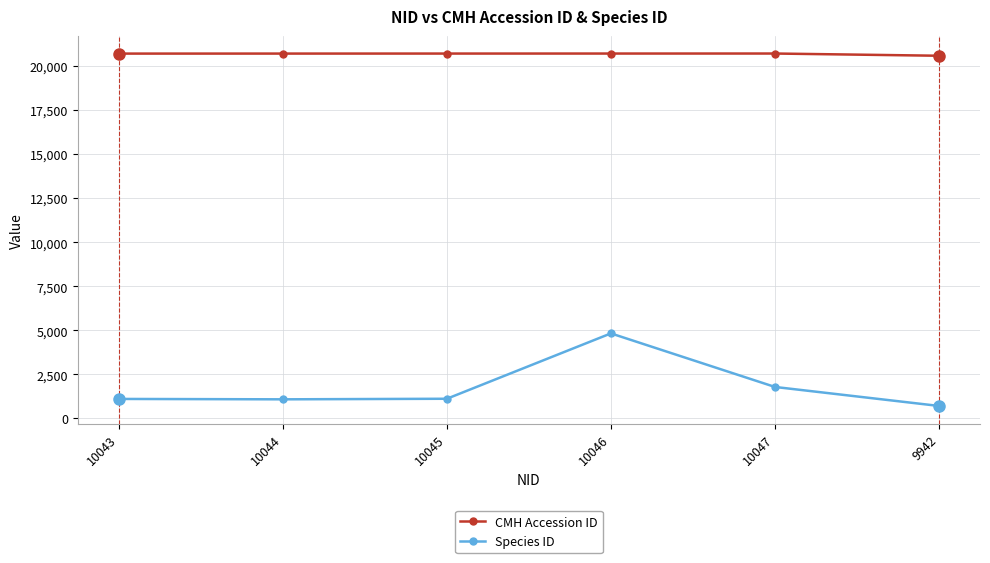

How many lines are shown in the chart?

2